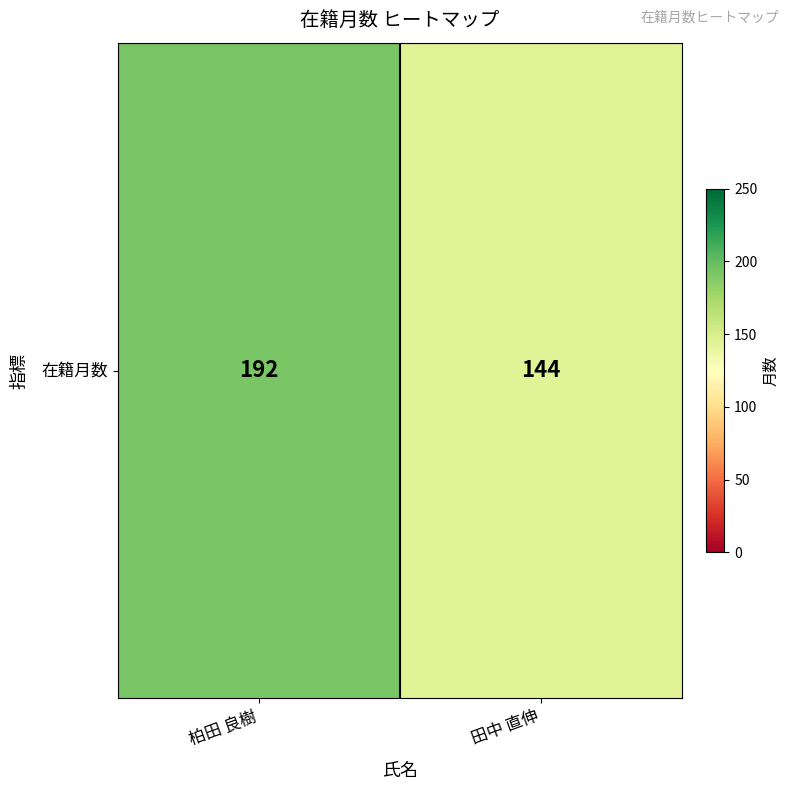

List the labels in order of value, largest first.

柏田 良樹, 田中 直伸